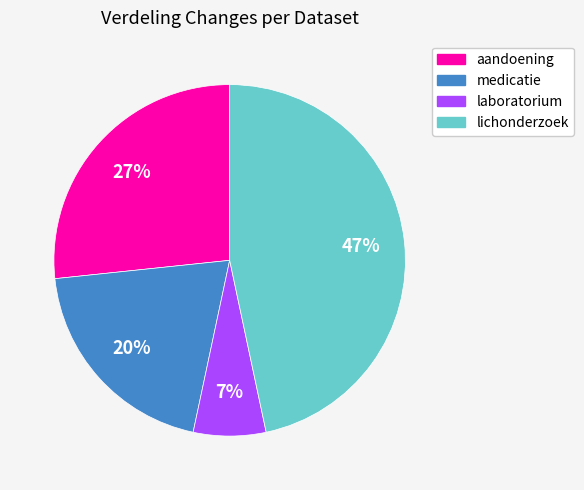

Approximately how many times larger is the value at laboratorium compared to aandoening?

0.3